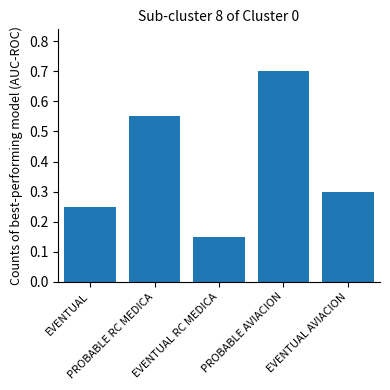

Does the chart contain stacked bars?

No